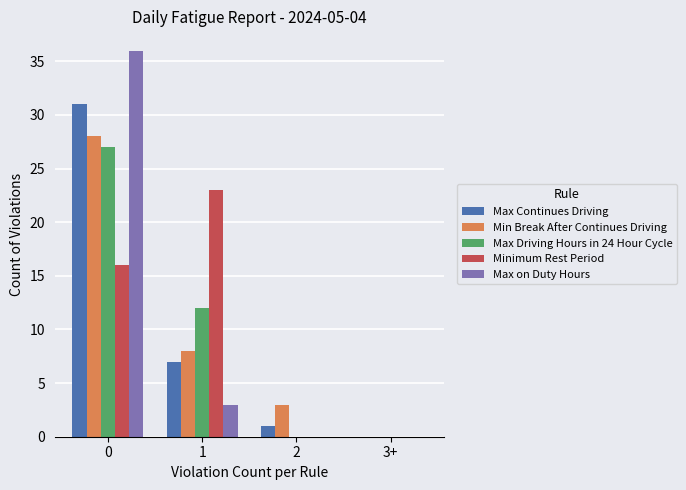

Are the bars grouped side by side (vs. stacked)?

Yes